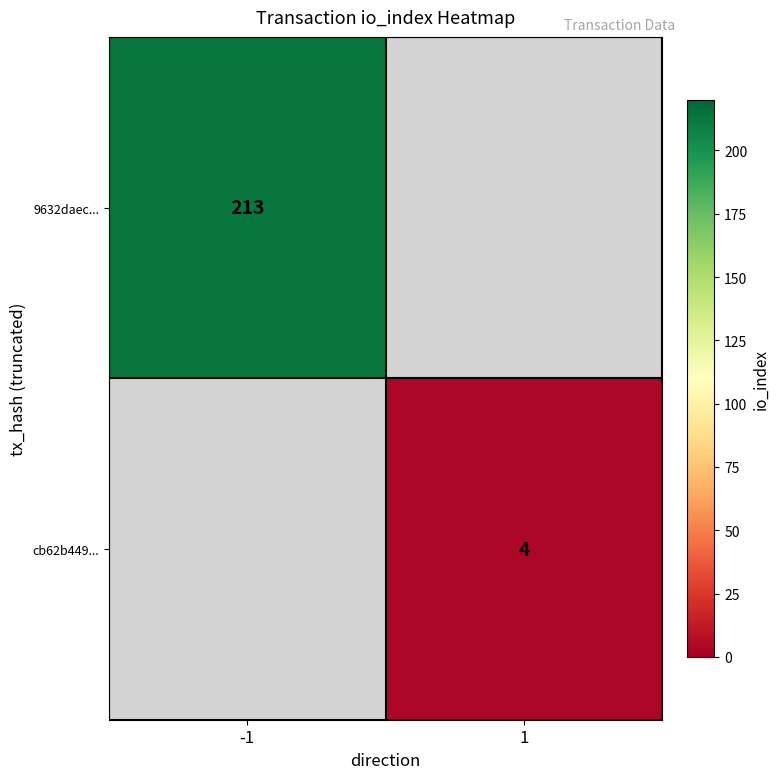

At -1, list the series in order from smallest to largest.

9632daec..., cb62b449...